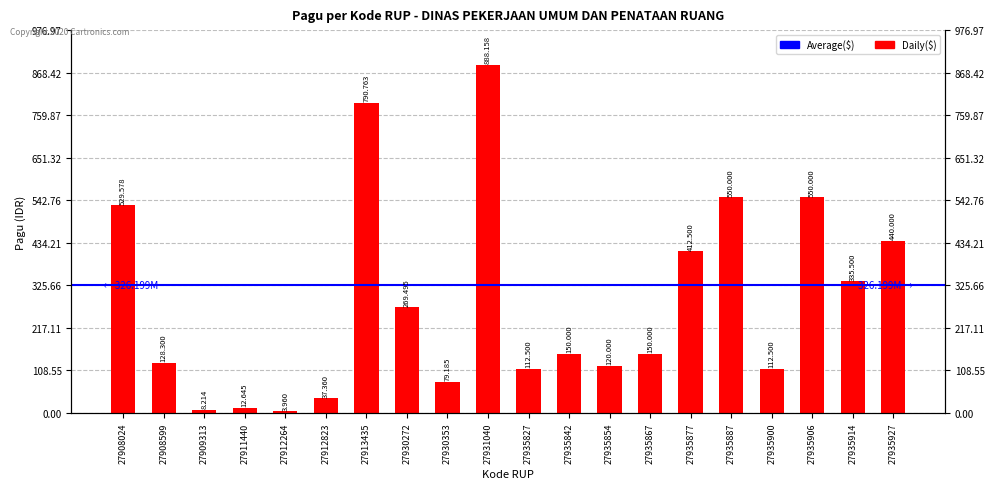

List the labels in order of value, largest first.

27931040, 27913435, 27935887, 27935906, 27908024, 27935927, 27935877, 27935914, 27930272, 27935842, 27935867, 27908599, 27935854, 27935827, 27935900, 27930353, 27912823, 27911440, 27909313, 27912264